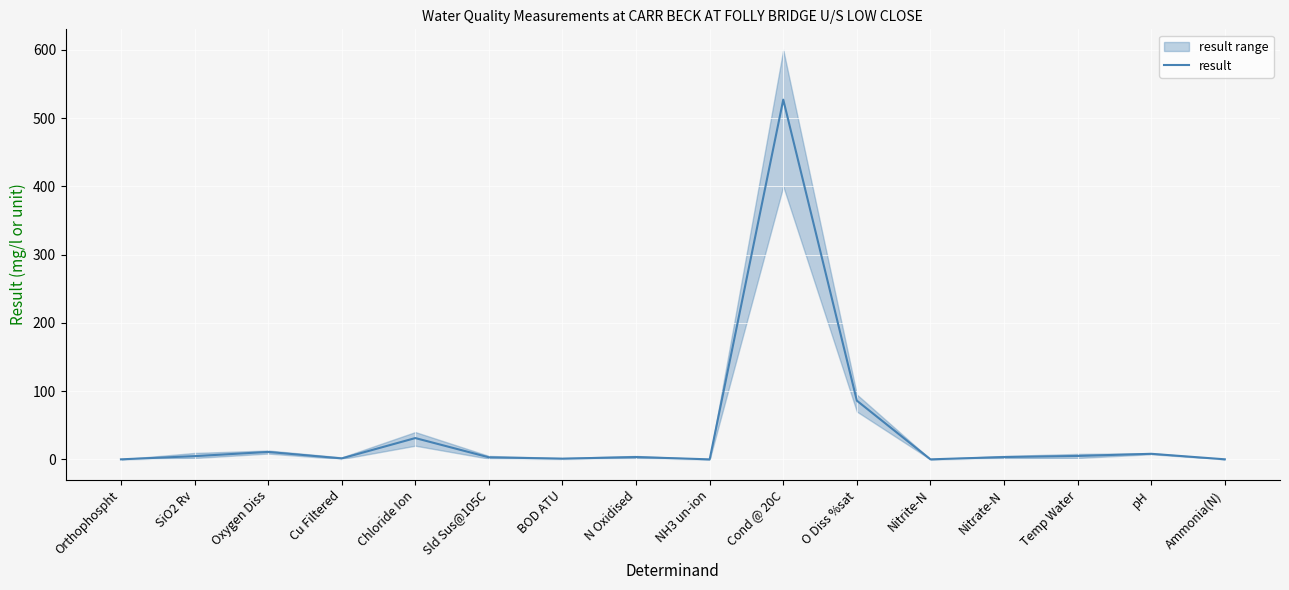

What position from the right is Temp Water?

3